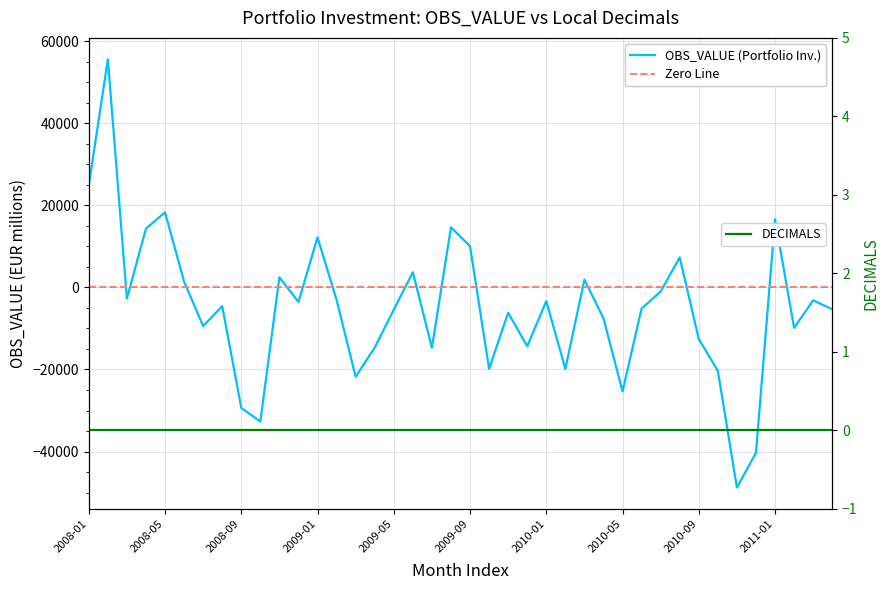

List the labels in order of value, smallest first.

2010-11, 2010-12, 2008-10, 2008-09, 2010-05, 2009-03, 2010-10, 2010-02, 2009-10, 2009-07, 2009-04, 2009-12, 2010-09, 2011-02, 2008-07, 2010-04, 2009-11, 2009-05, 2011-04, 2010-06, 2008-08, 2008-12, 2010-01, 2011-03, 2009-02, 2008-03, 2010-07, 2008-06, 2010-03, 2008-11, 2009-06, 2010-08, 2009-09, 2009-01, 2008-04, 2009-08, 2011-01, 2008-05, 2008-01, 2008-02